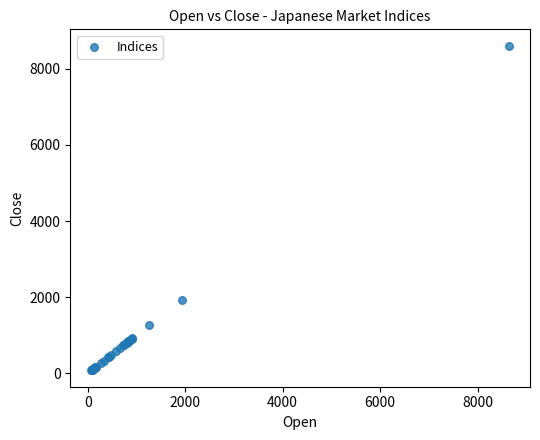

What Y value in the scatter plot is closest to 4342?

1921.8